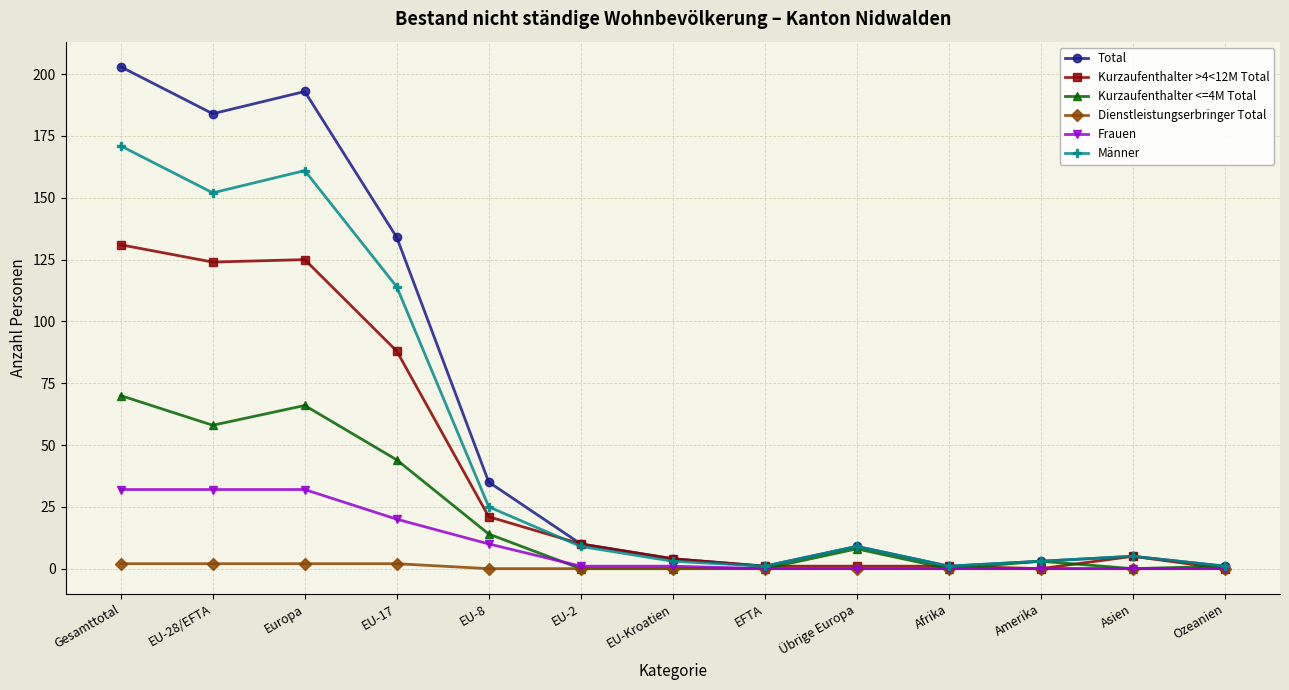

Reading left to right, list all the values displayed in this chart.

Total: 203	184	193	134	35	10	4	1	9	1	3	5	1
Kurzaufenthalter >4<12M Total: 131	124	125	88	21	10	4	1	1	1	0	5	0
Kurzaufenthalter <=4M Total: 70	58	66	44	14	0	0	0	8	0	3	0	1
Dienstleistungserbringer Total: 2	2	2	2	0	0	0	0	0	0	0	0	0
Frauen: 32	32	32	20	10	1	1	0	0	0	0	0	0
Männer: 171	152	161	114	25	9	3	1	9	1	3	5	1